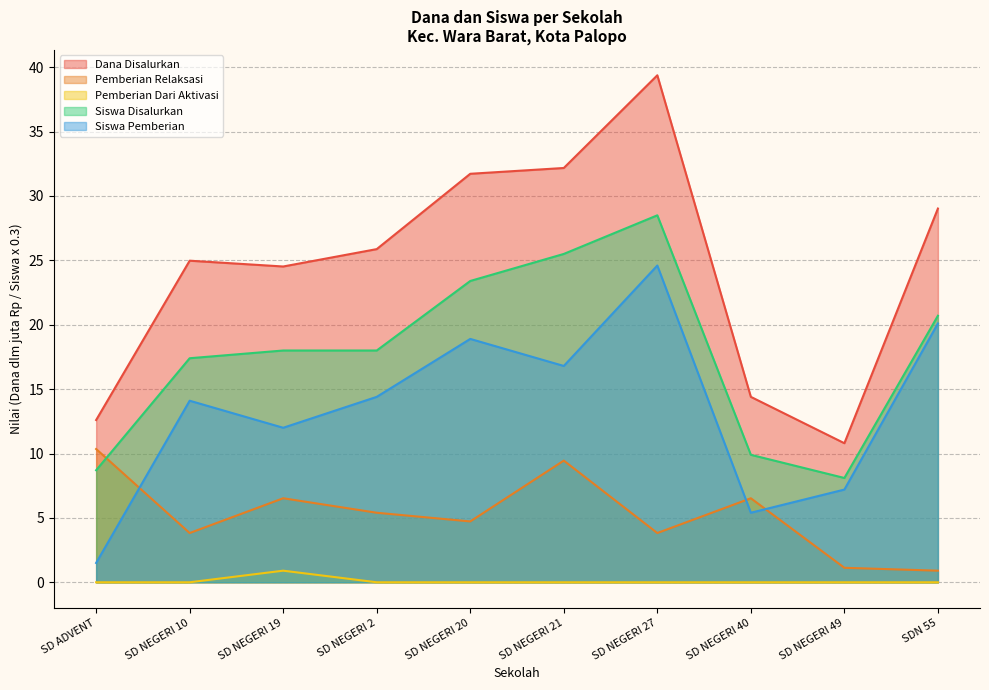

Between SD NEGERI 2 and SDN 55, which series saw the biggest shift?

Siswa Pemberian